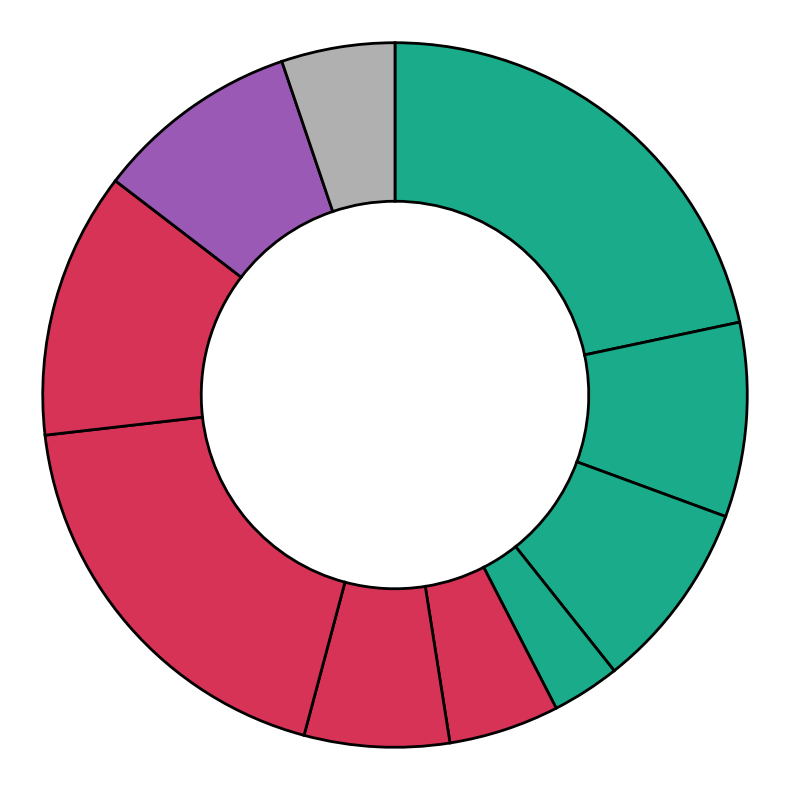

Count the number of slices in the pie.

10